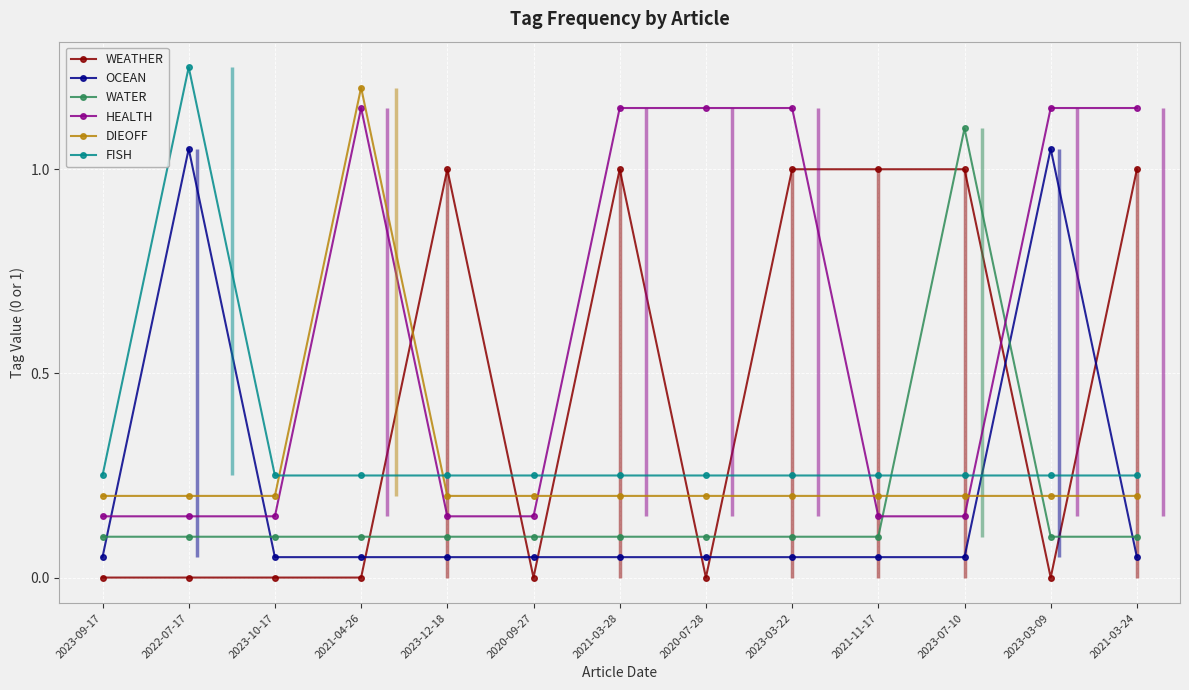

True or false: DIEOFF and WATER intersect in this chart.

True